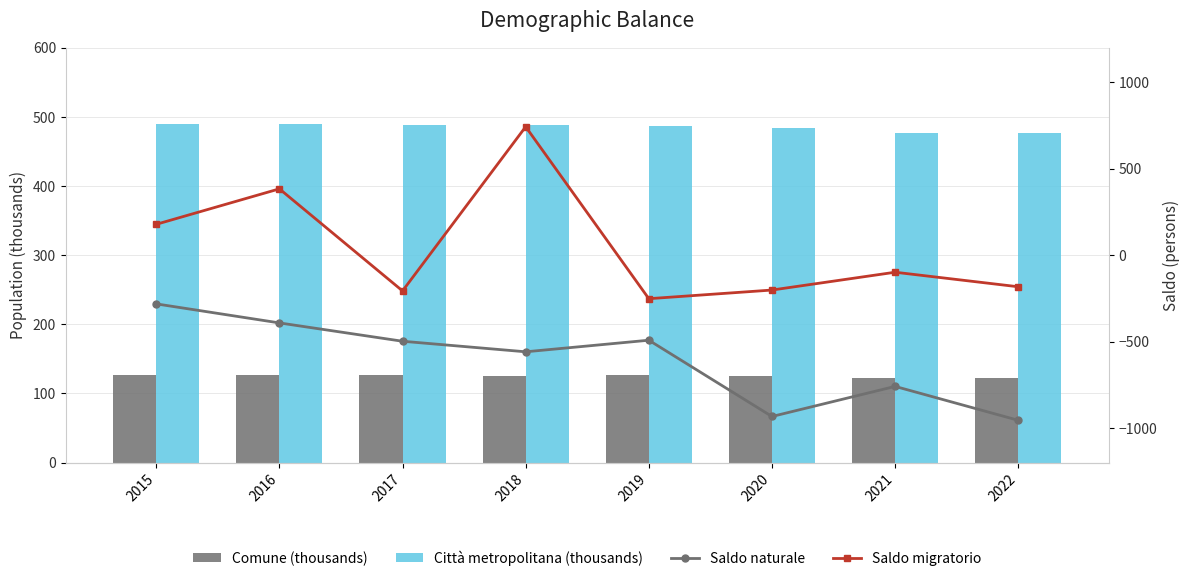

Which series changed the most between 2020 and 2022?

Saldo naturale